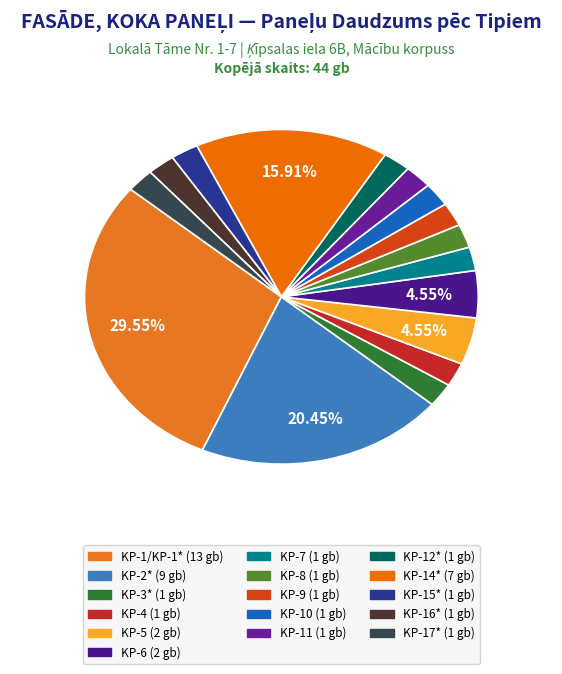

What percentage is the KP-14* slice, to the nearest percent?

16%